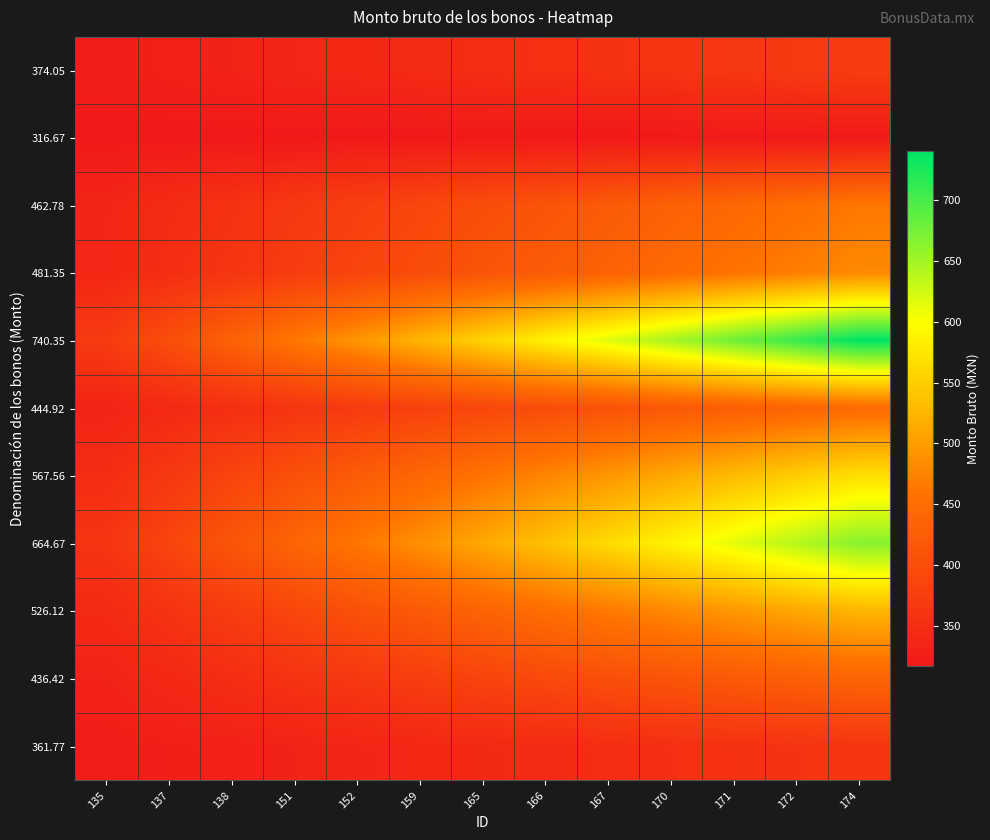

Rank the series at 171 from lowest to highest value.

316.67, 361.77, 374.05, 436.42, 444.92, 462.78, 481.35, 526.12, 567.56, 664.67, 740.35